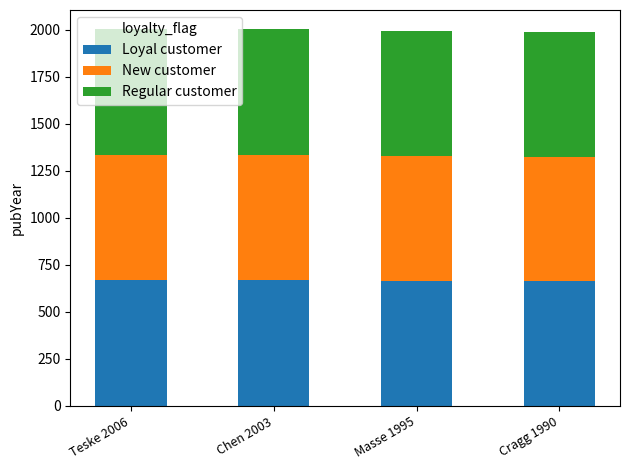

What is the total value across all series at Masse 1995?

1995.0